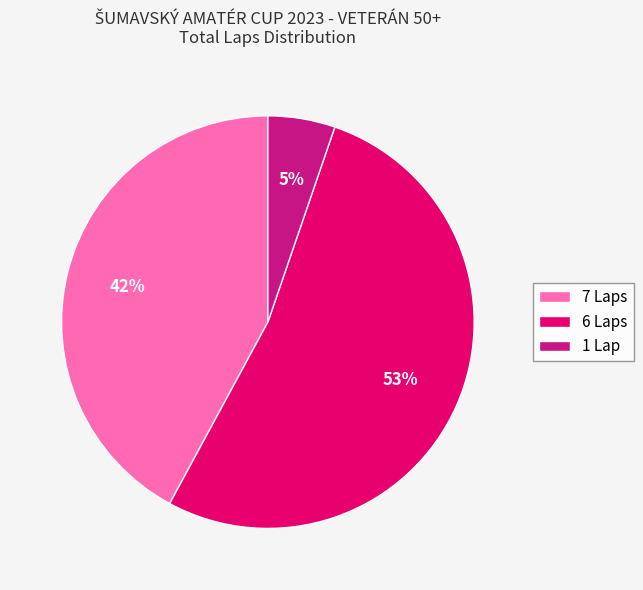

What percentage is the 7 Laps slice, to the nearest percent?

42%